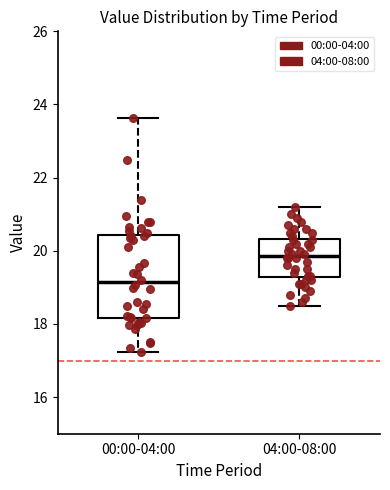

Where does the median line of the box for 00:00-04:00 sit on the y-axis? The values are not printed on the chart, so give them approximately, as read against the axis.

19.2